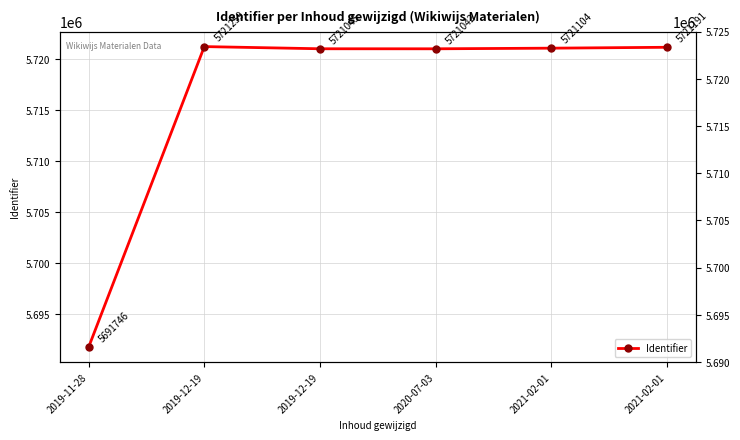

What is the change in value from 2019-11-28 to 2019-12-19?

+29513